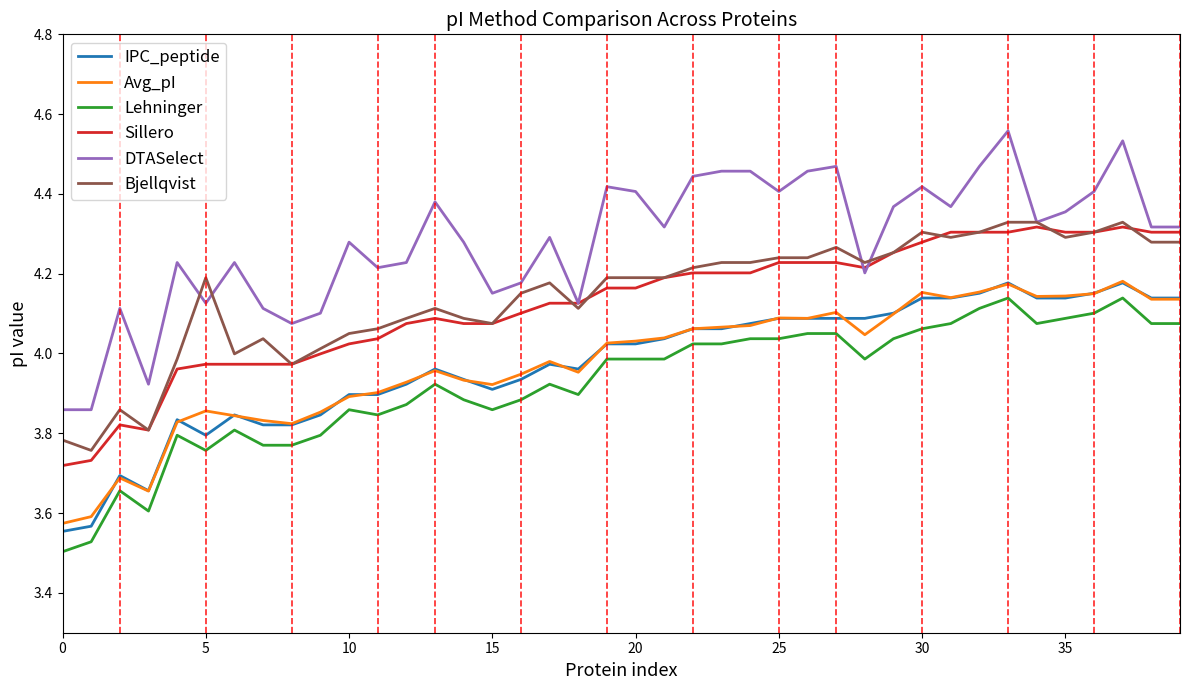

True or false: DTASelect has more than 1 interior local peaks.

True